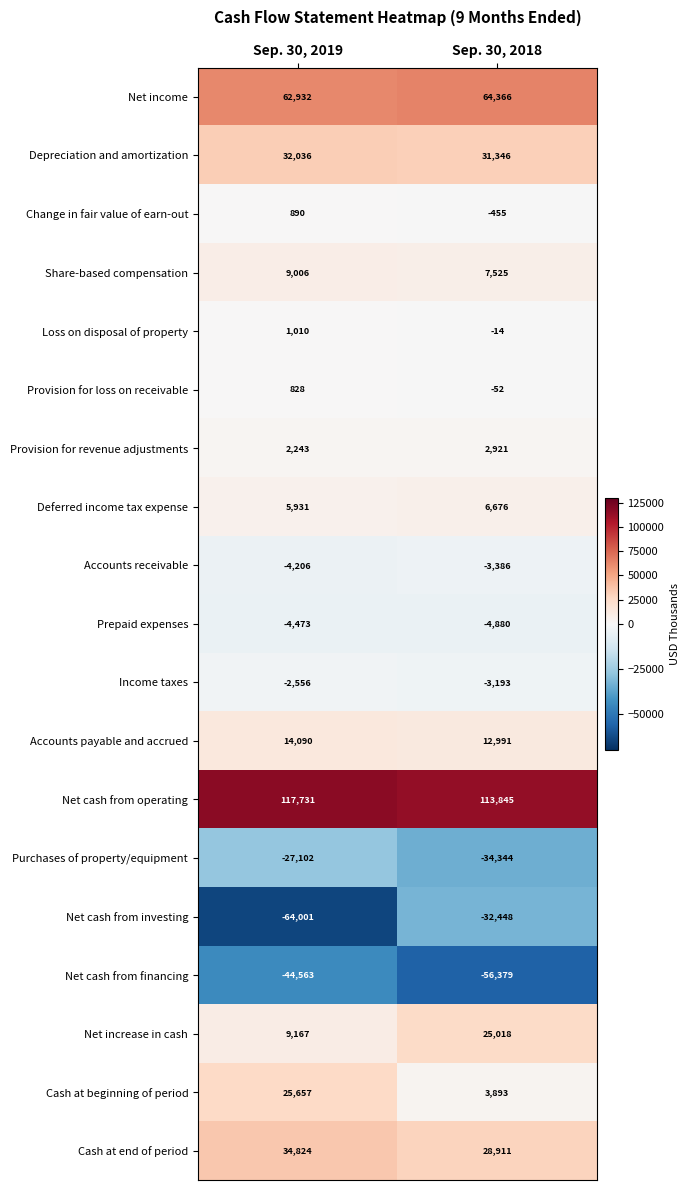

What is the maximum value shown in the chart?

117731